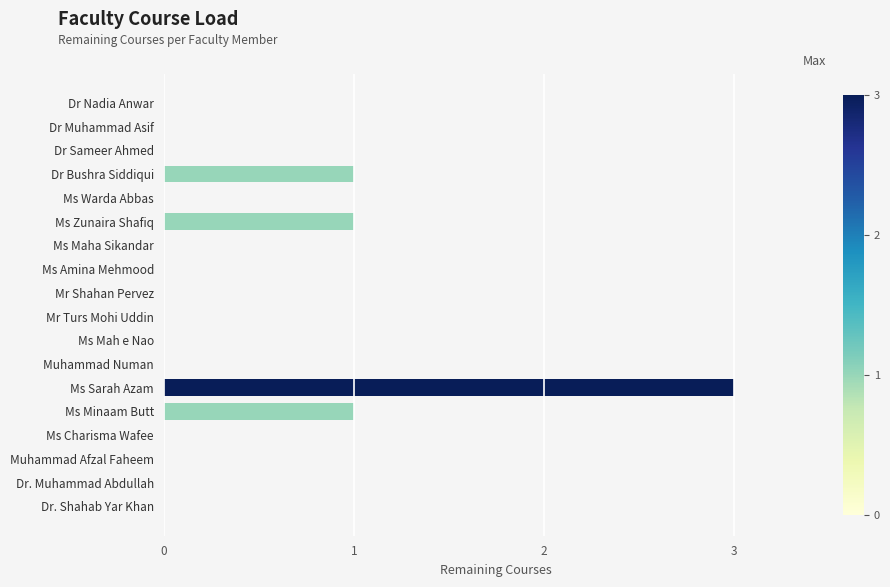

Are the bars horizontal?

Yes